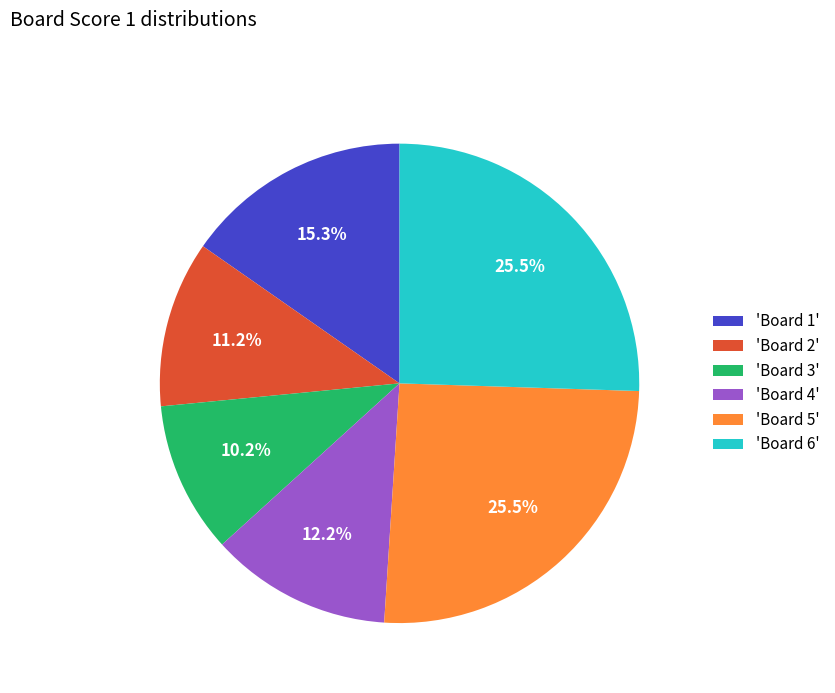

Does 'Board 5' represent more than half of the total?

No